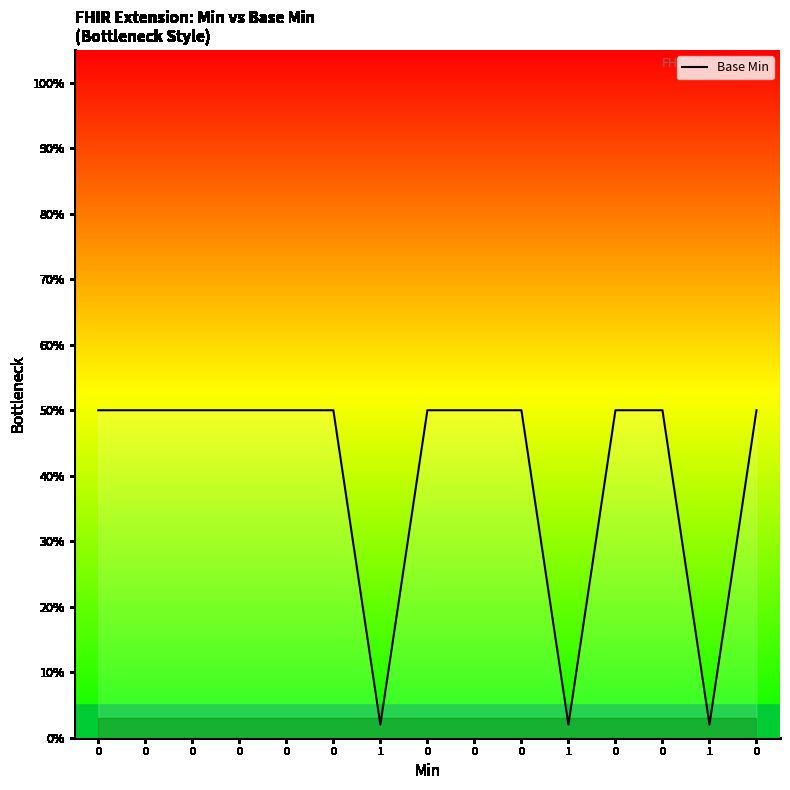

Does the chart display data point markers on the line(s)?

No